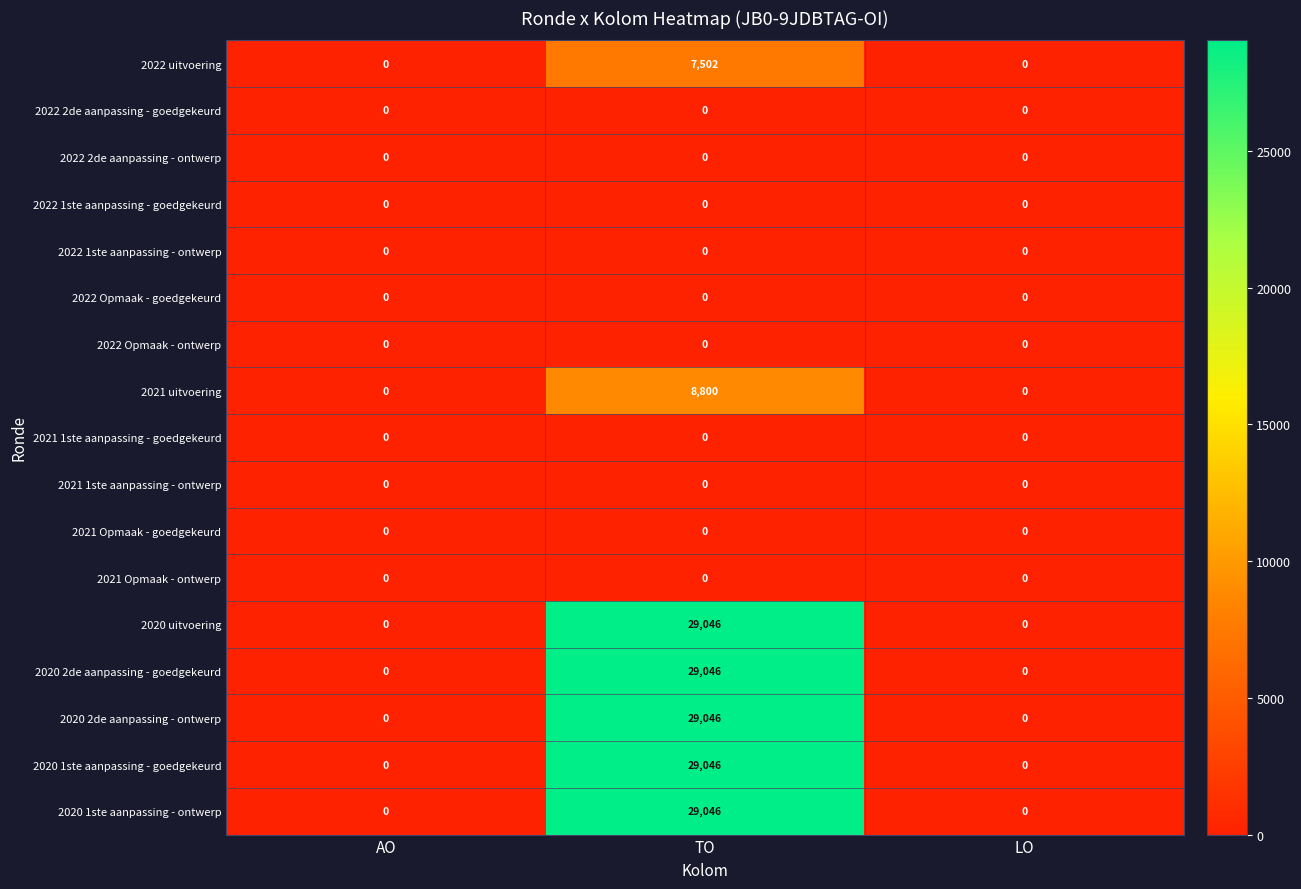

At which category is the sum across all series the highest?

TO